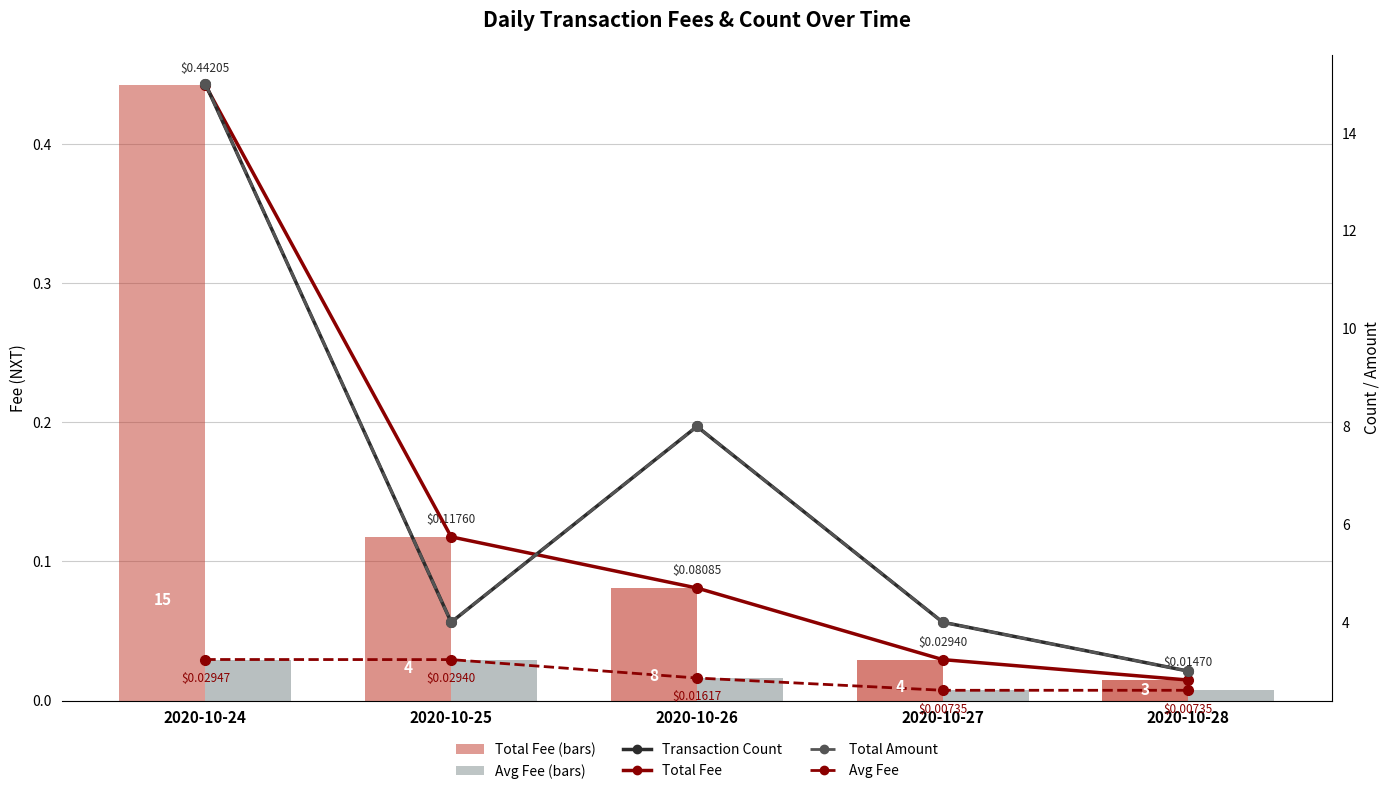

Between 2020-10-24 and 2020-10-26, which series saw the biggest shift?

Transaction Count